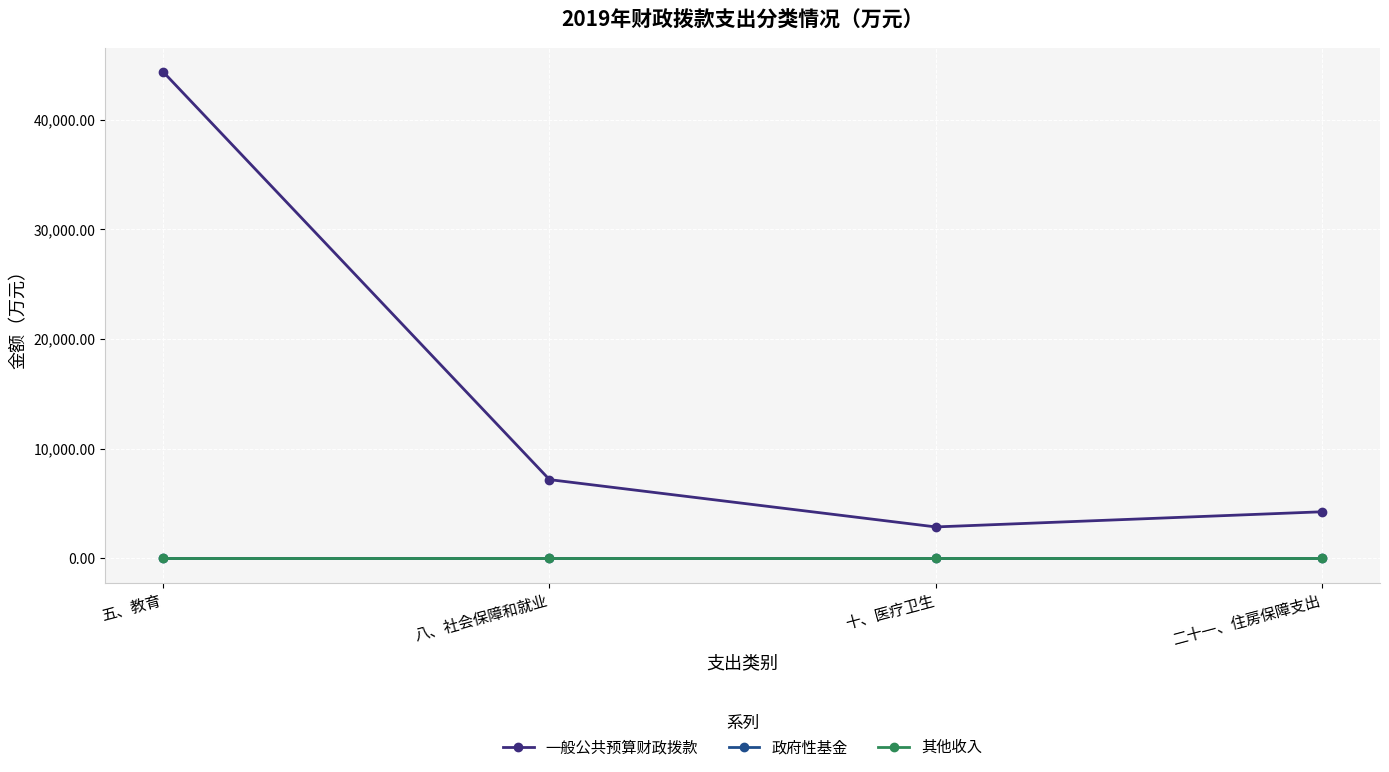

Does the chart have visible grid lines?

Yes